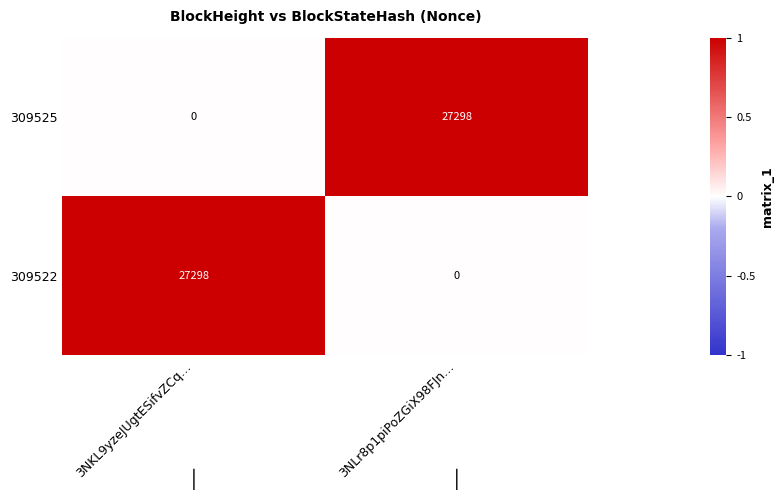

Is it true that 309525 equals 18311 at 3NKL9yzeJUgtESifvZCq…?

False